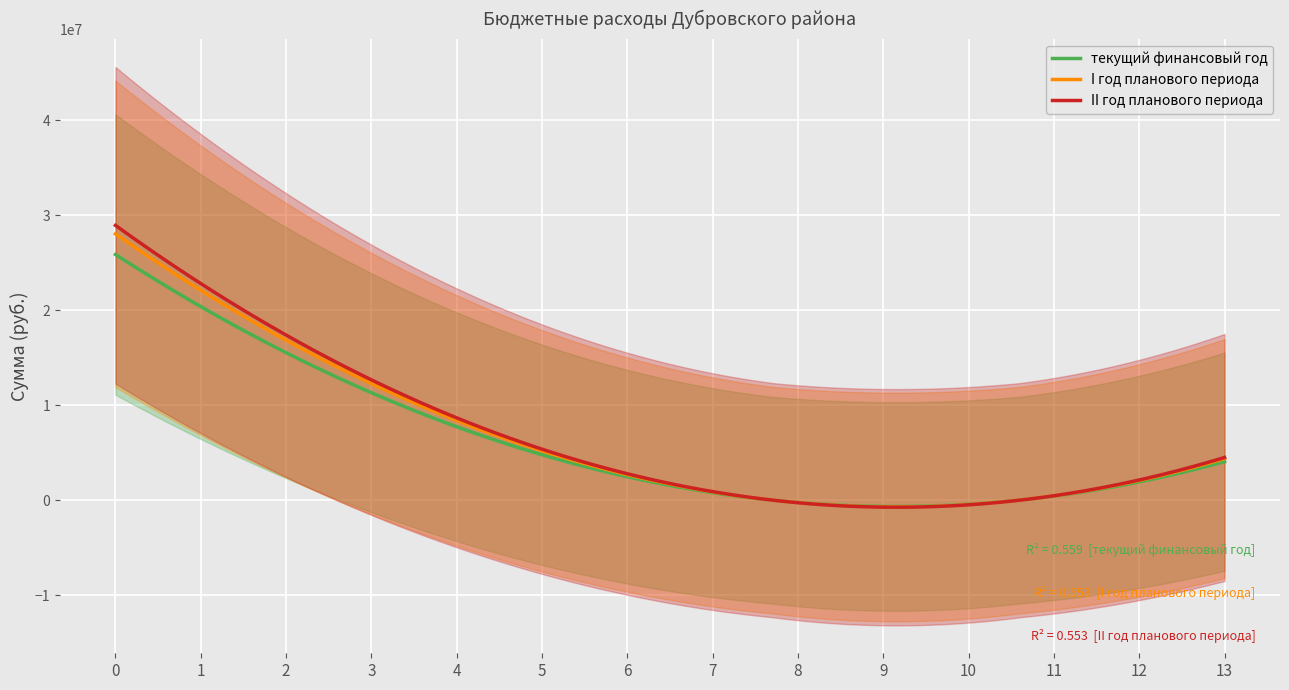

Which series has the largest total across all categories?

II год планового периода